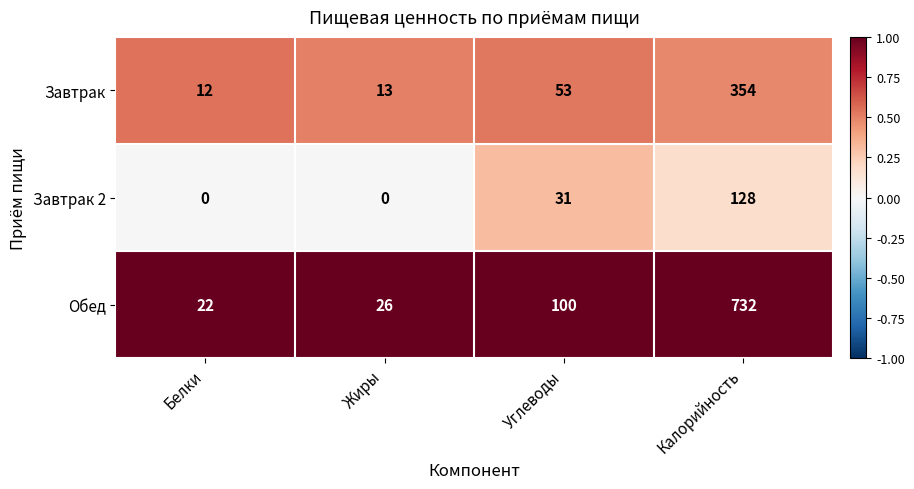

The Обед series shows 100 at Углеводы. True or false?

True